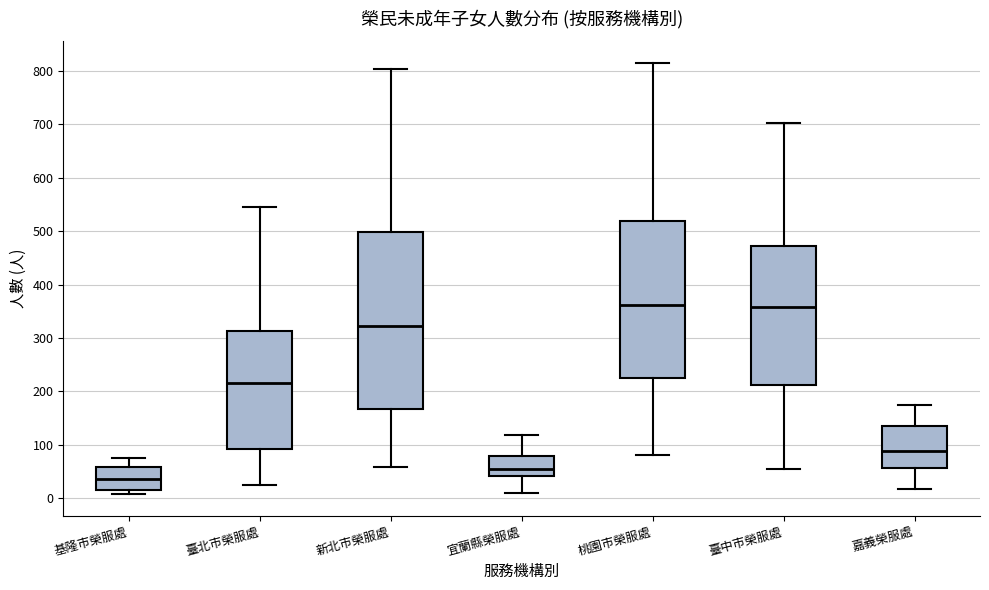

Which box is the tallest, from its lower edge to its upper edge?

新北市榮服處